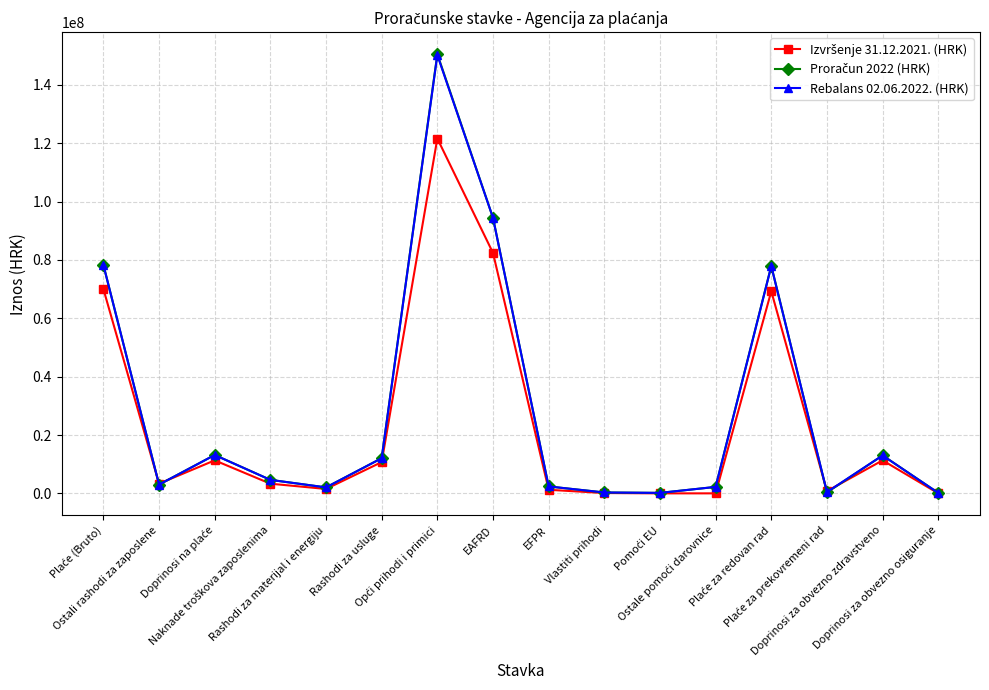

Reading right to left, extract all data points from this chart.

Izvršenje 31.12.2021. (HRK): Doprinosi za obvezno osiguranje=949.0	Doprinosi za obvezno zdravstveno=11310978.8	Plaće za prekovremeni rad=760955.9	Plaće za redovan rad=69290738.9	Ostale pomoći darovnice=0.0	Pomoći EU=0.0	Vlastiti prihodi=109938.6	EFPR=1225396.3	EAFRD=82426468.5	Opći prihodi i primici=121646953.8	Rashodi za usluge=10720115.7	Rashodi za materijal i energiju=1506027.0	Naknade troškova zaposlenima=3312190.6	Doprinosi na plaće=11311927.8	Ostali rashodi za zaposlene=3319209.3	Plaće (Bruto)=70051694.8
Proračun 2022 (HRK): Doprinosi za obvezno osiguranje=150000.0	Doprinosi za obvezno zdravstveno=13002000.0	Plaće za prekovremeni rad=300000.0	Plaće za redovan rad=78000000.0	Ostale pomoći darovnice=2210200.0	Pomoći EU=160000.0	Vlastiti prihodi=300000.0	EFPR=2370100.0	EAFRD=94450055.0	Opći prihodi i primici=150589996.0	Rashodi za usluge=12054000.0	Rashodi za materijal i energiju=2037000.0	Naknade troškova zaposlenima=4625000.0	Doprinosi na plaće=13152000.0	Ostali rashodi za zaposlene=3000000.0	Plaće (Bruto)=78300000.0
Rebalans 02.06.2022. (HRK): Doprinosi za obvezno osiguranje=150000.0	Doprinosi za obvezno zdravstveno=13002000.0	Plaće za prekovremeni rad=443750.0	Plaće za redovan rad=77870000.0	Ostale pomoći darovnice=2210200.0	Pomoći EU=160000.0	Vlastiti prihodi=300000.0	EFPR=2370100.0	EAFRD=94450055.0	Opći prihodi i primici=150253746.0	Rashodi za usluge=12054000.0	Rashodi za materijal i energiju=2037000.0	Naknade troškova zaposlenima=4625000.0	Doprinosi na plaće=13152000.0	Ostali rashodi za zaposlene=3000000.0	Plaće (Bruto)=78313750.0